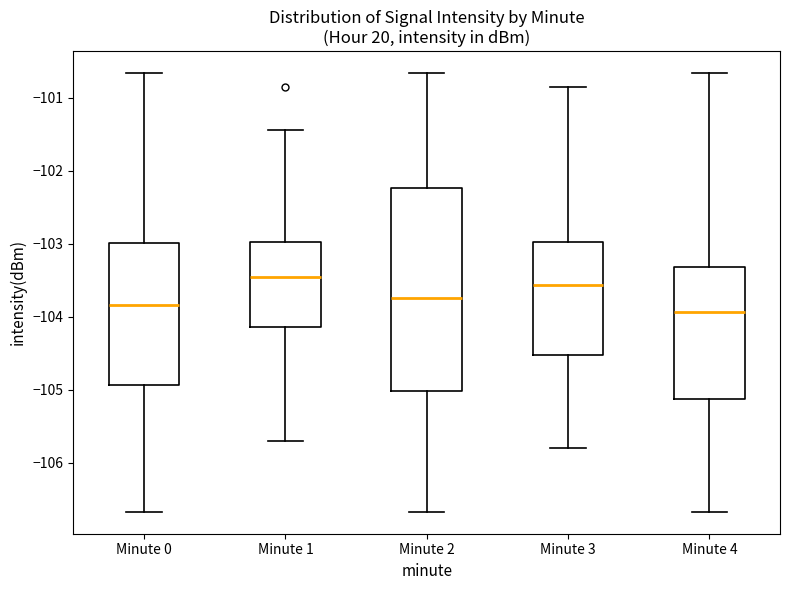

Where does the median line of the box for Minute 4 sit on the y-axis? The values are not printed on the chart, so give them approximately, as read against the axis.

-103.9